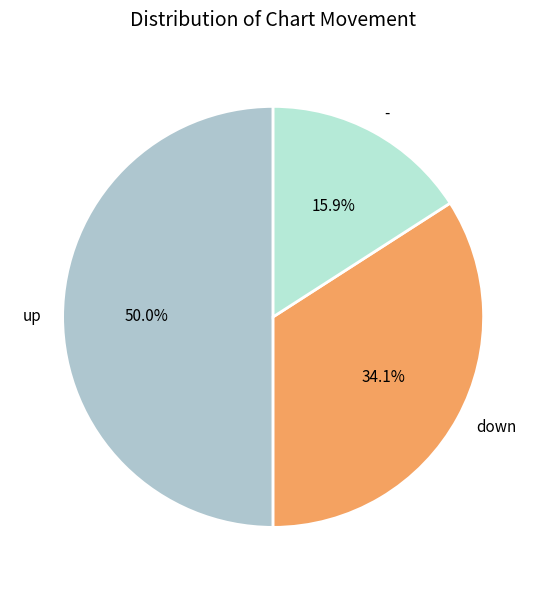

Which slice is the largest?

up